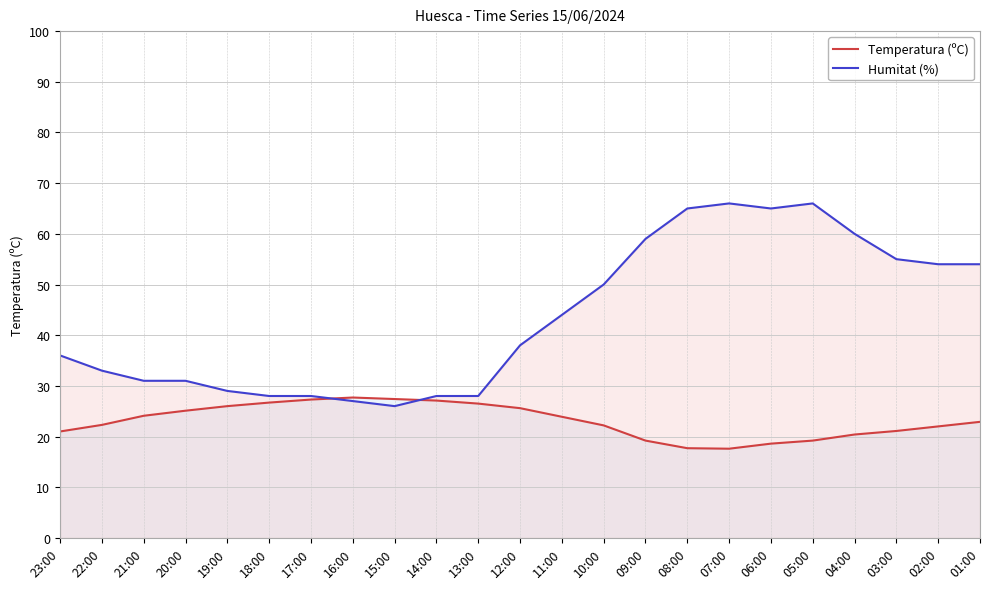

How many interior local valleys does the Humitat (%) series have?

2